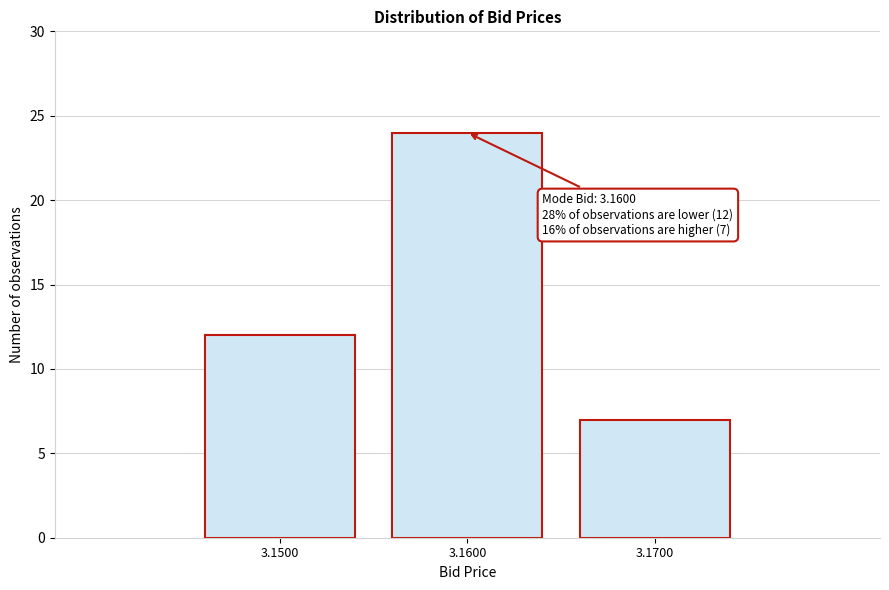

Reading left to right, what are all the values shown in this chart?

12	24	7